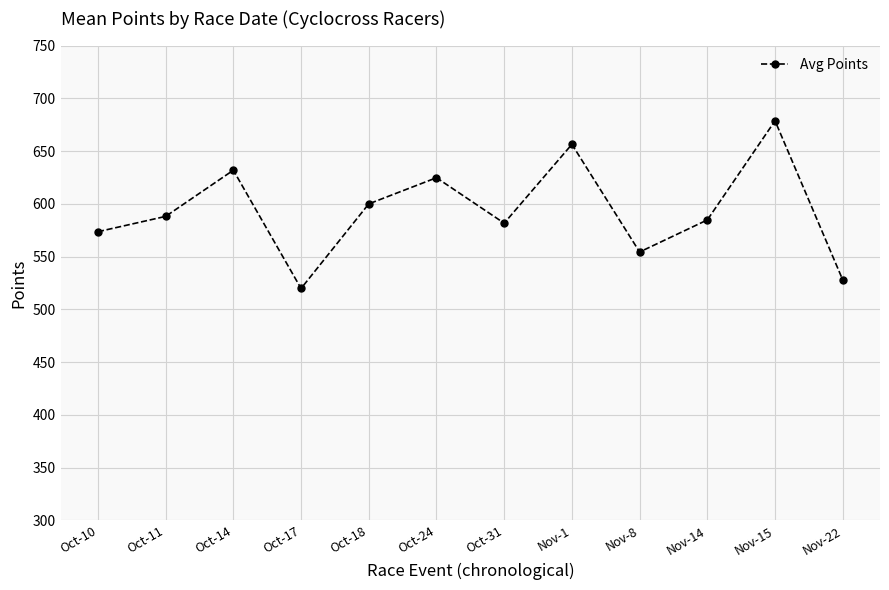

What is the approximate value at Nov-15?

678.7